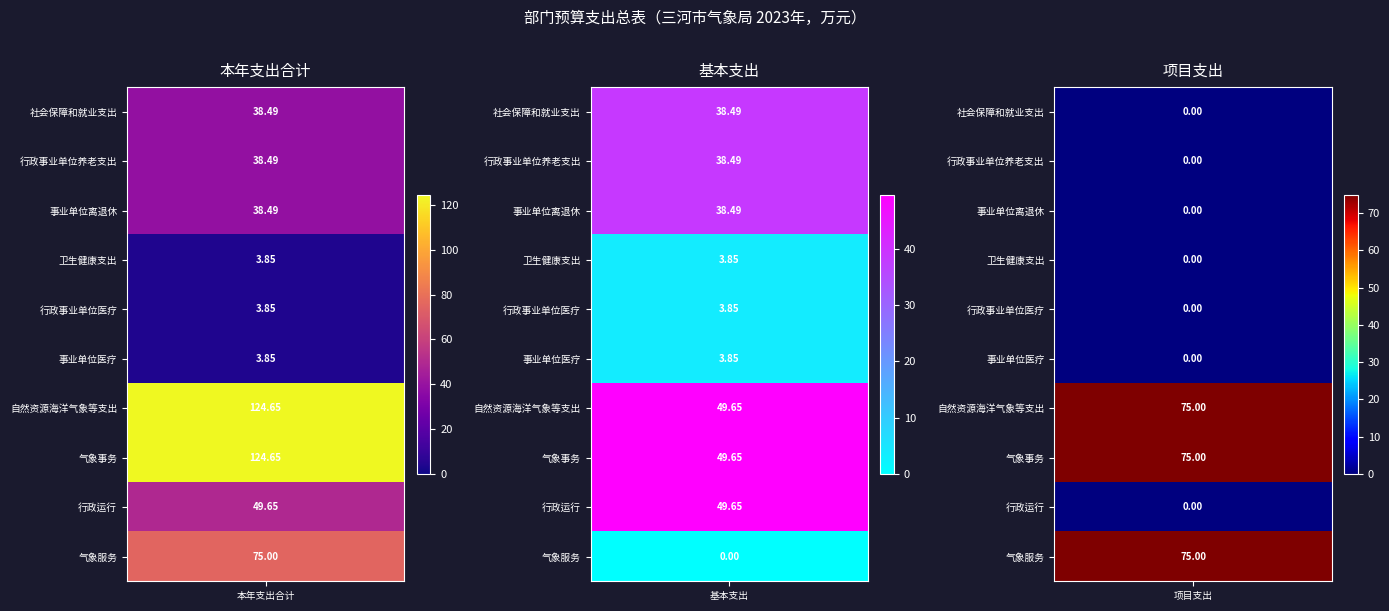

Which has a higher value, 社会保障和就业支出 or 行政事业单位养老支出?

社会保障和就业支出